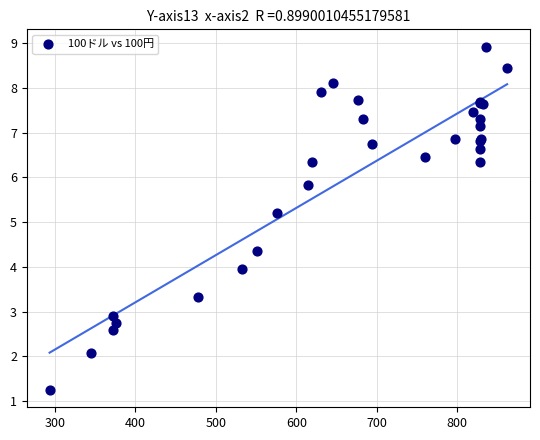

What Y value in the scatter plot is closest to 5?

5.2